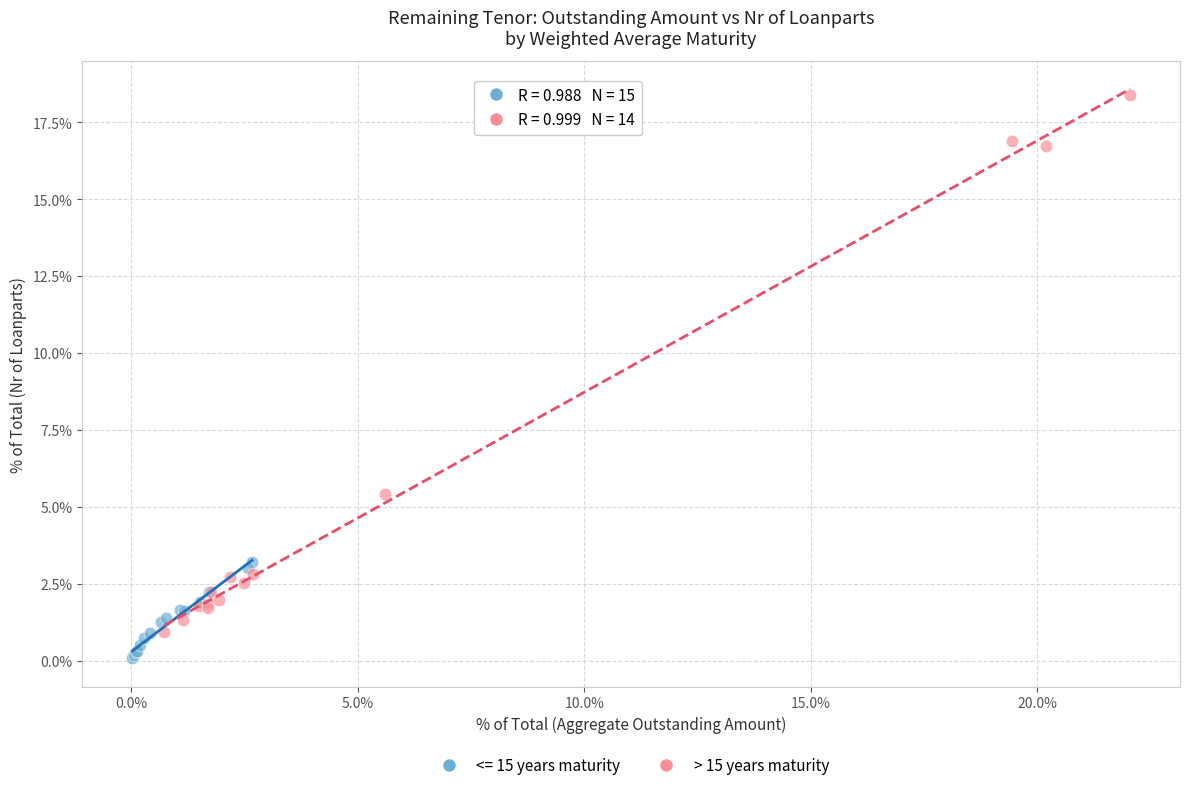

What are all the series names shown in the legend?

<= 15 years maturity, > 15 years maturity